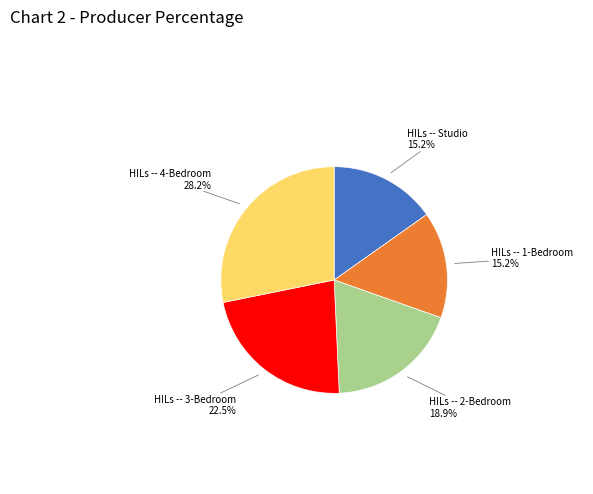

Is there a majority slice in this chart?

No